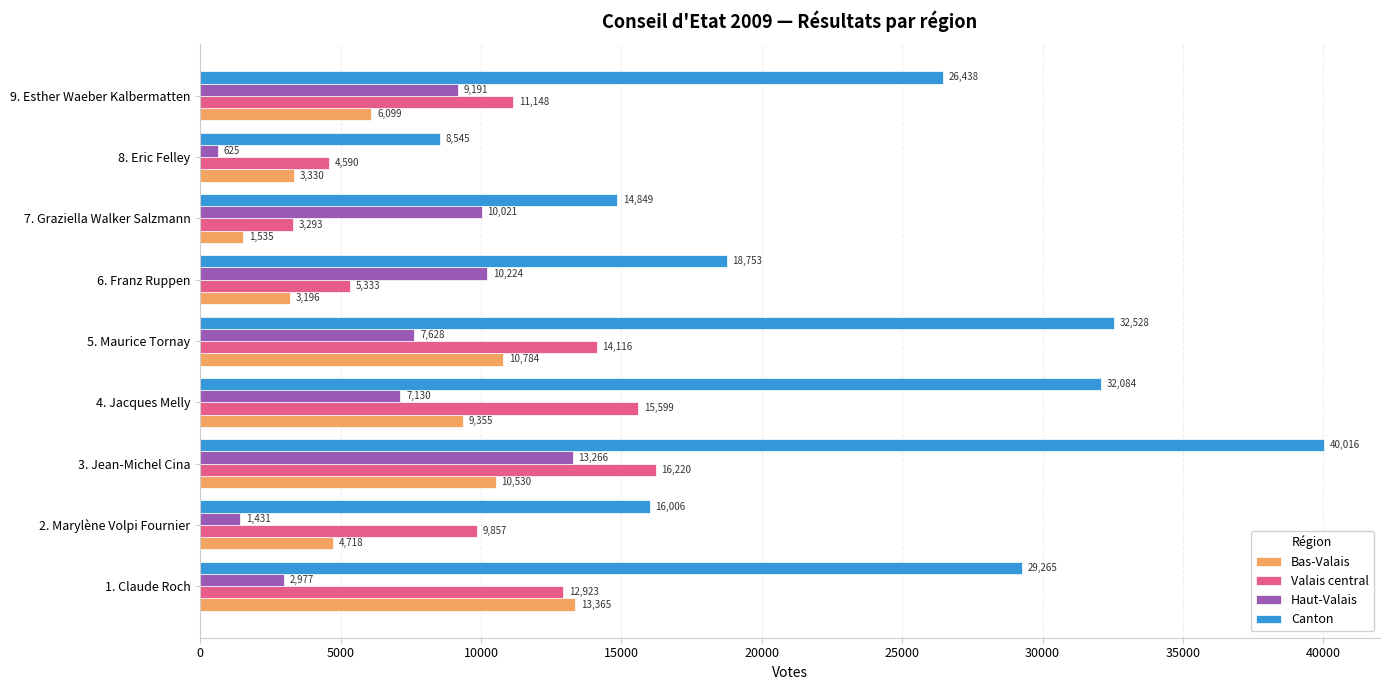

Rank the series by their maximum value, from highest to lowest.

Canton, Valais central, Bas-Valais, Haut-Valais